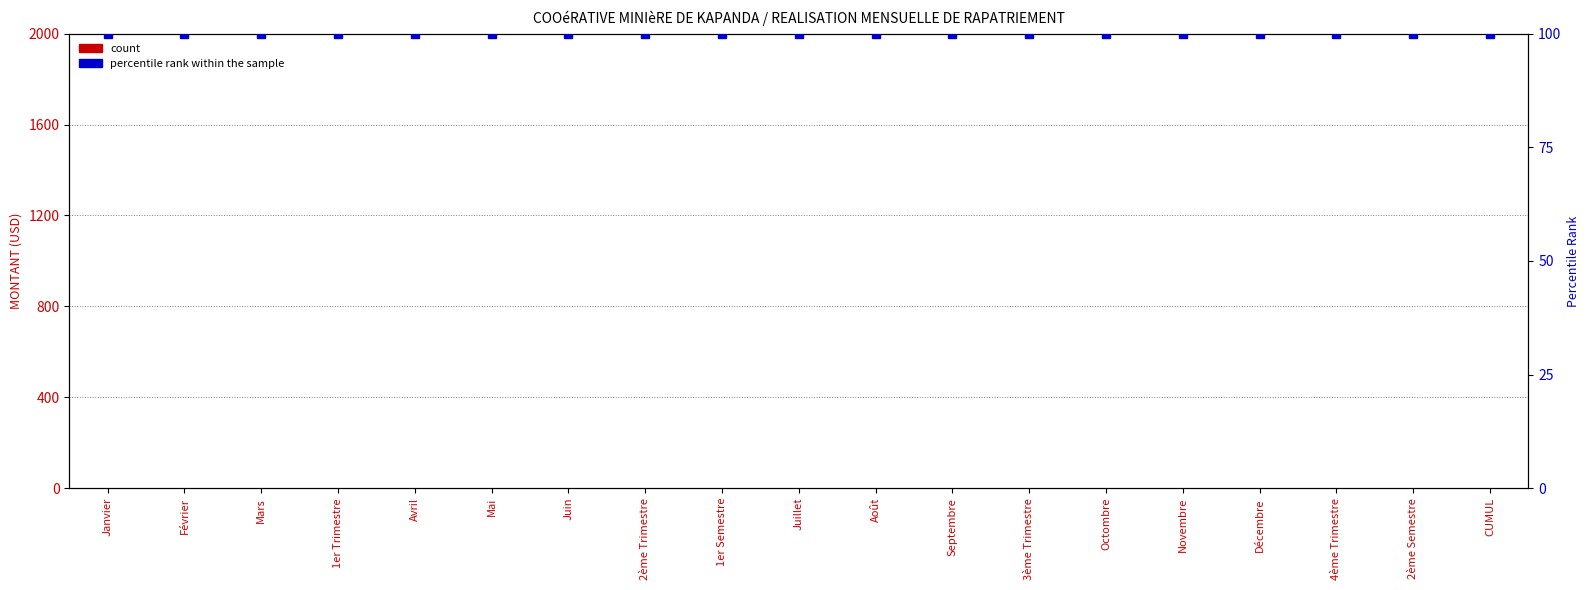

What are all the series names shown in the legend?

count, percentile rank within the sample